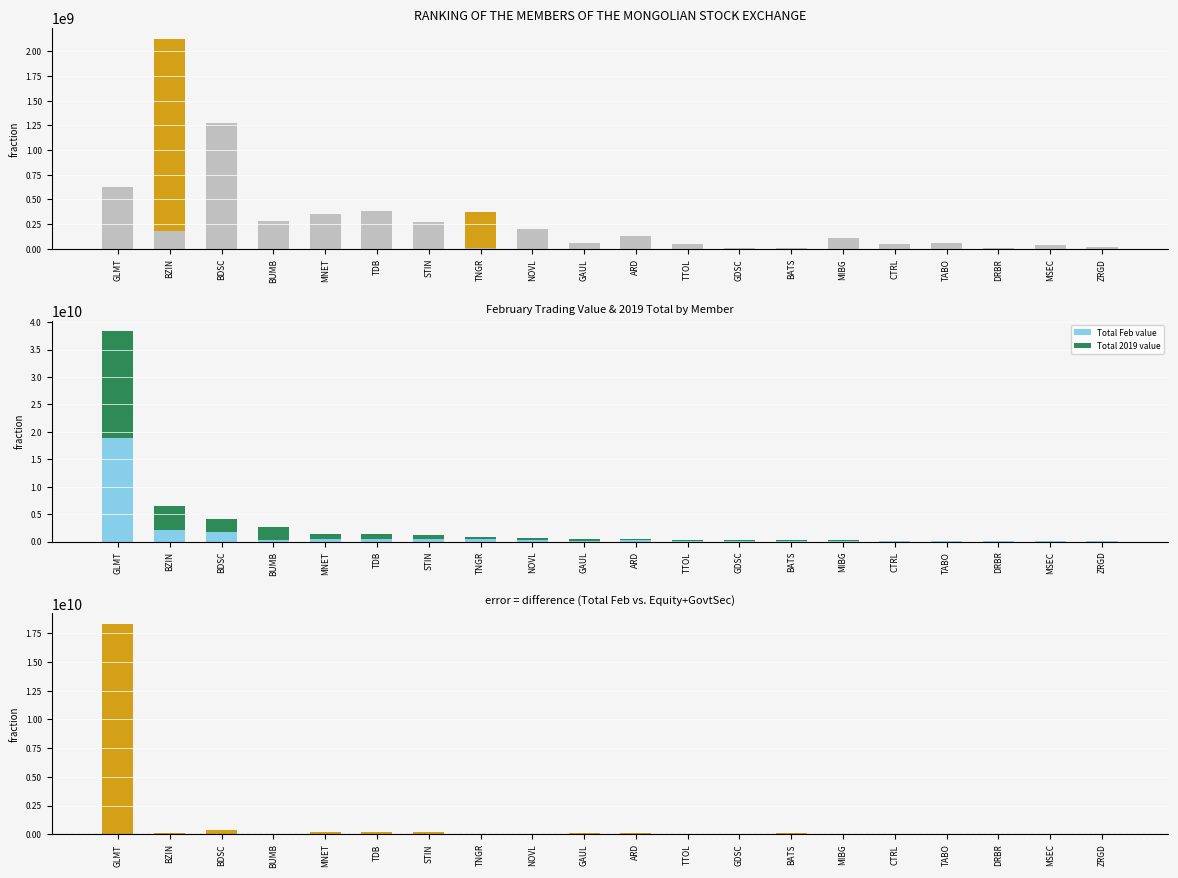

At which label is Trading value Feb (Equity) closest to 639744766?

GLMT